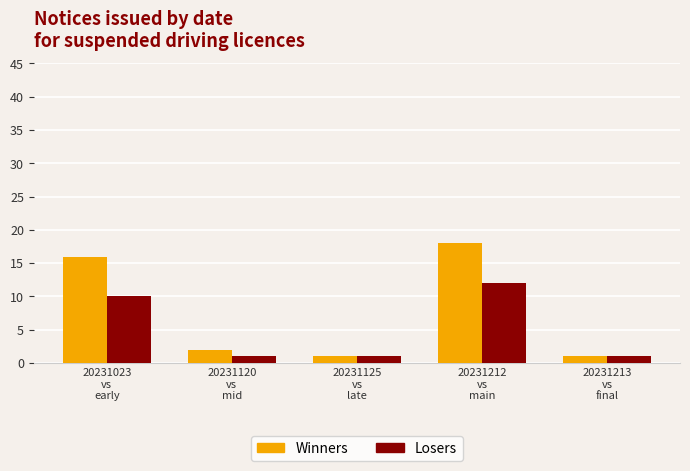

Count the number of categories in the chart.

5